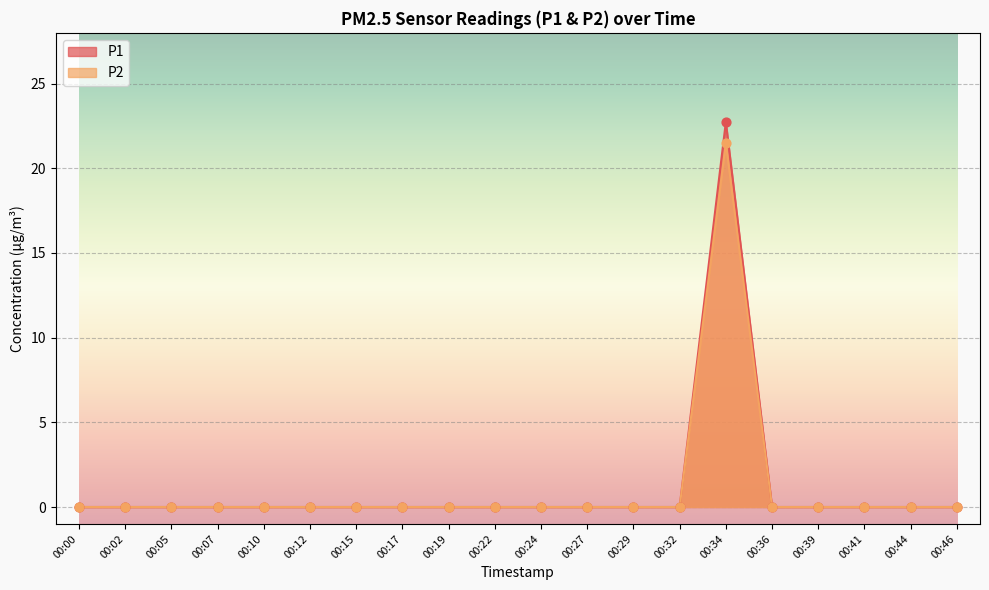

Which series has the widest spread of Y values?

P1